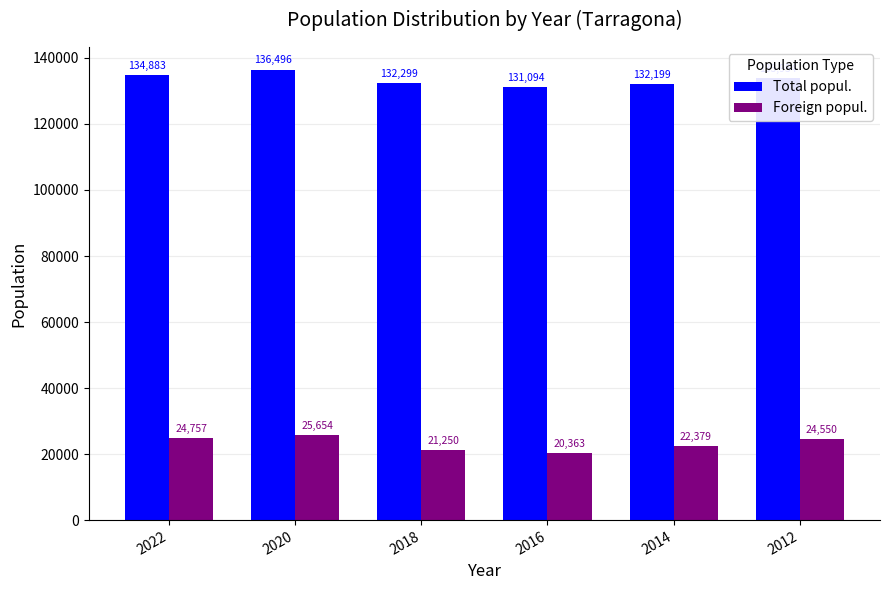

What is the difference between the highest and lowest values at 2014?

109820